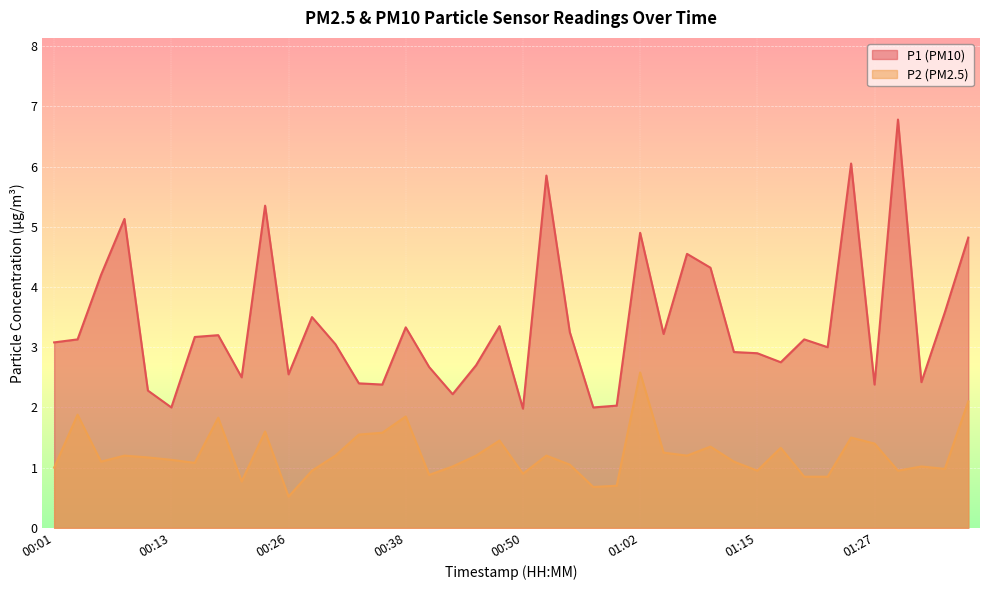

Where does the P2 series first go above 1?

00:03